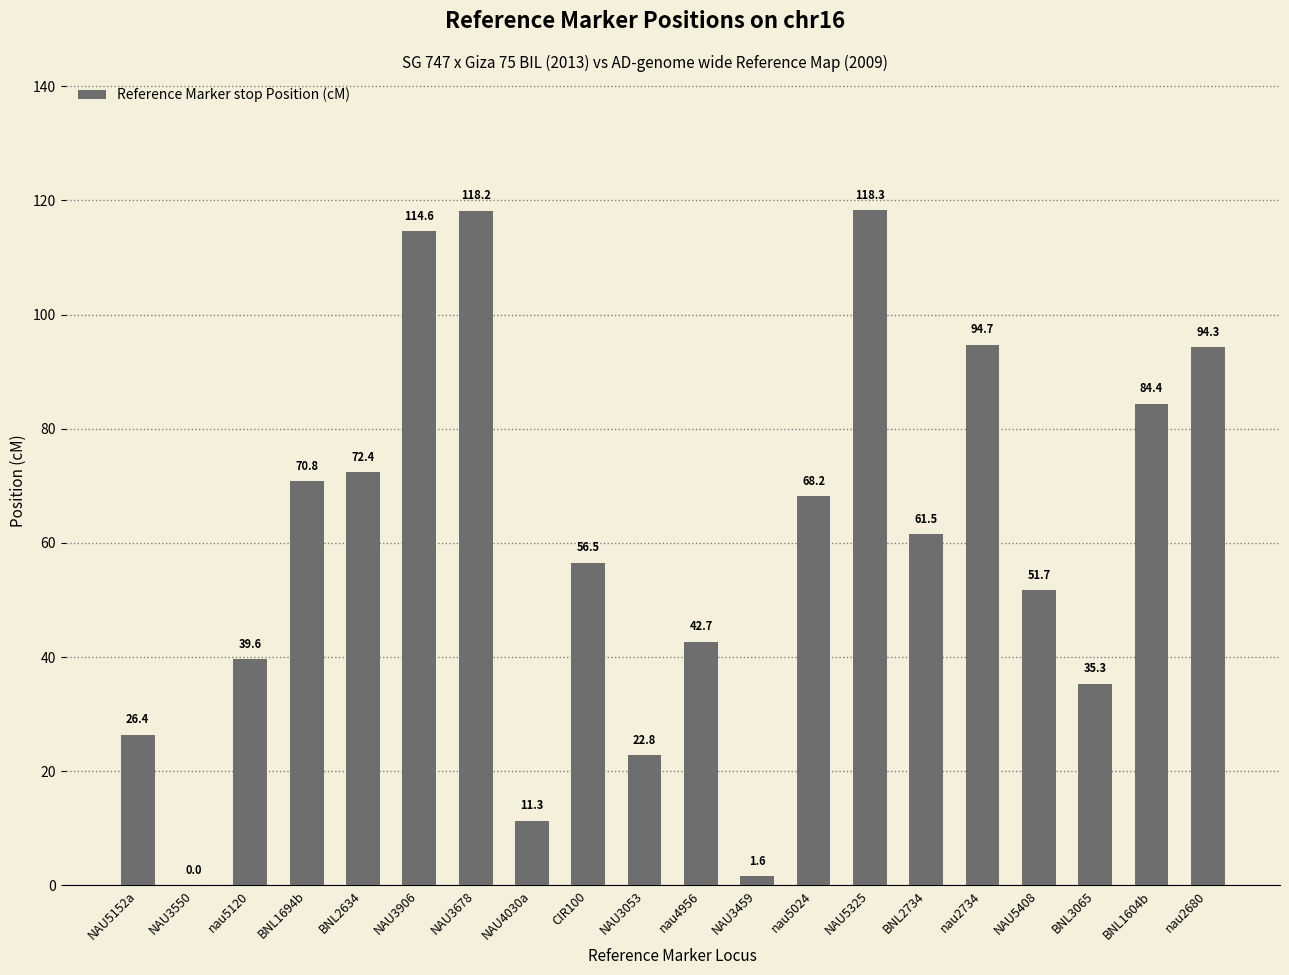

At which category does the chart reach its peak across all series?

NAU5325